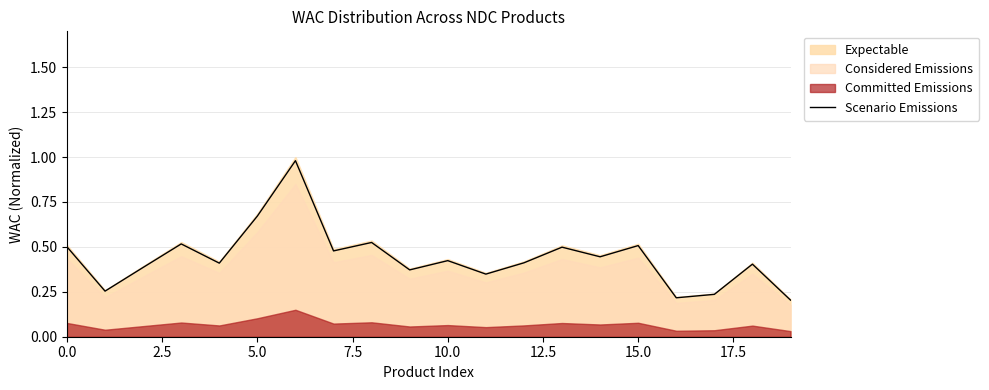

Reading left to right, transcribe all the data shown in this chart.

0.5	0.3	0.4	0.5	0.4	0.7	1.0	0.5	0.5	0.4	0.4	0.3	0.4	0.5	0.4	0.5	0.2	0.2	0.4	0.2